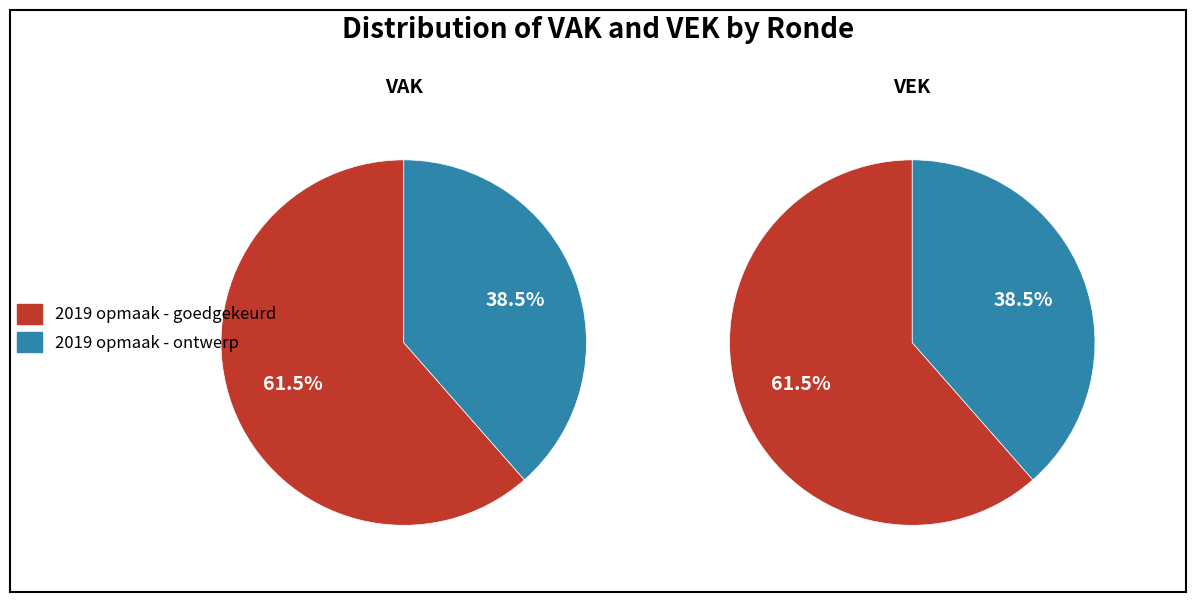

Which series has the widest spread of values?

VAK